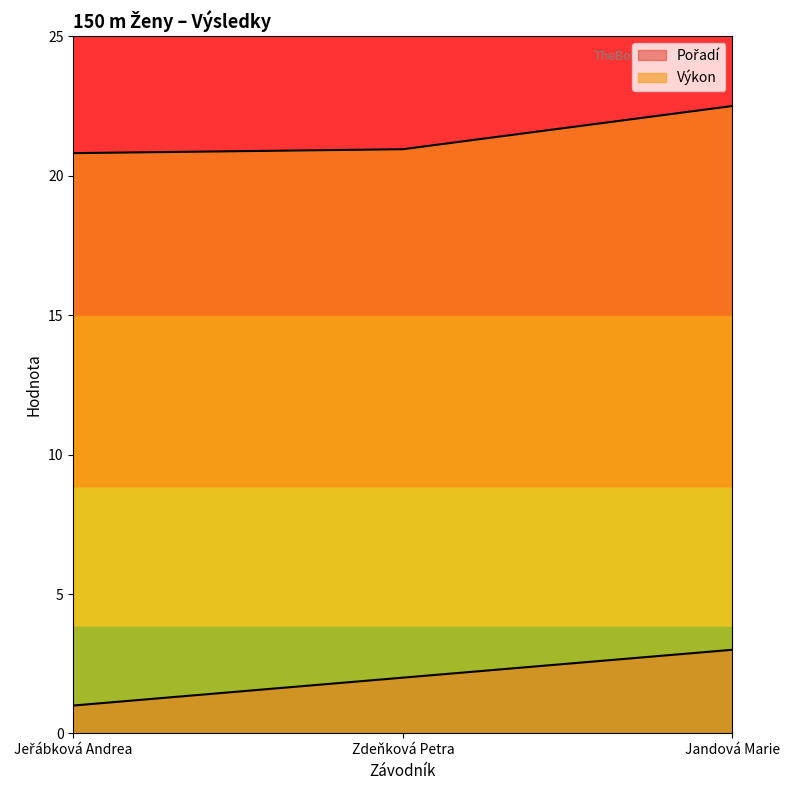

Rank the series by their maximum value, from lowest to highest.

Pořadí, Výkon